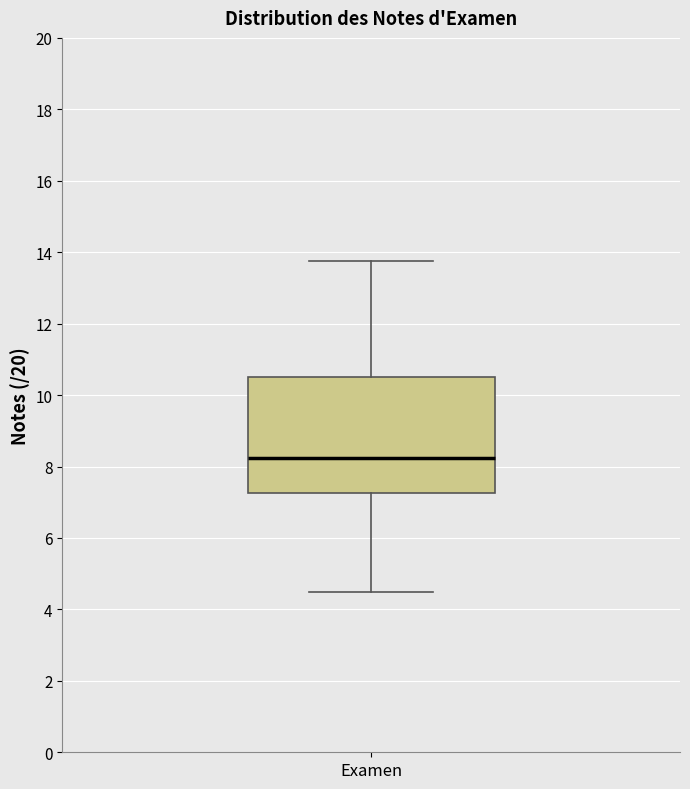

Read this box plot against the y-axis: the position of the median line, the range covered by the box, and the ends of both whiskers. The values are not printed on the chart, so give them approximately, as read against the axis.

median 8.2, box 7.2 to 10.6, whiskers 4.6 to 13.8